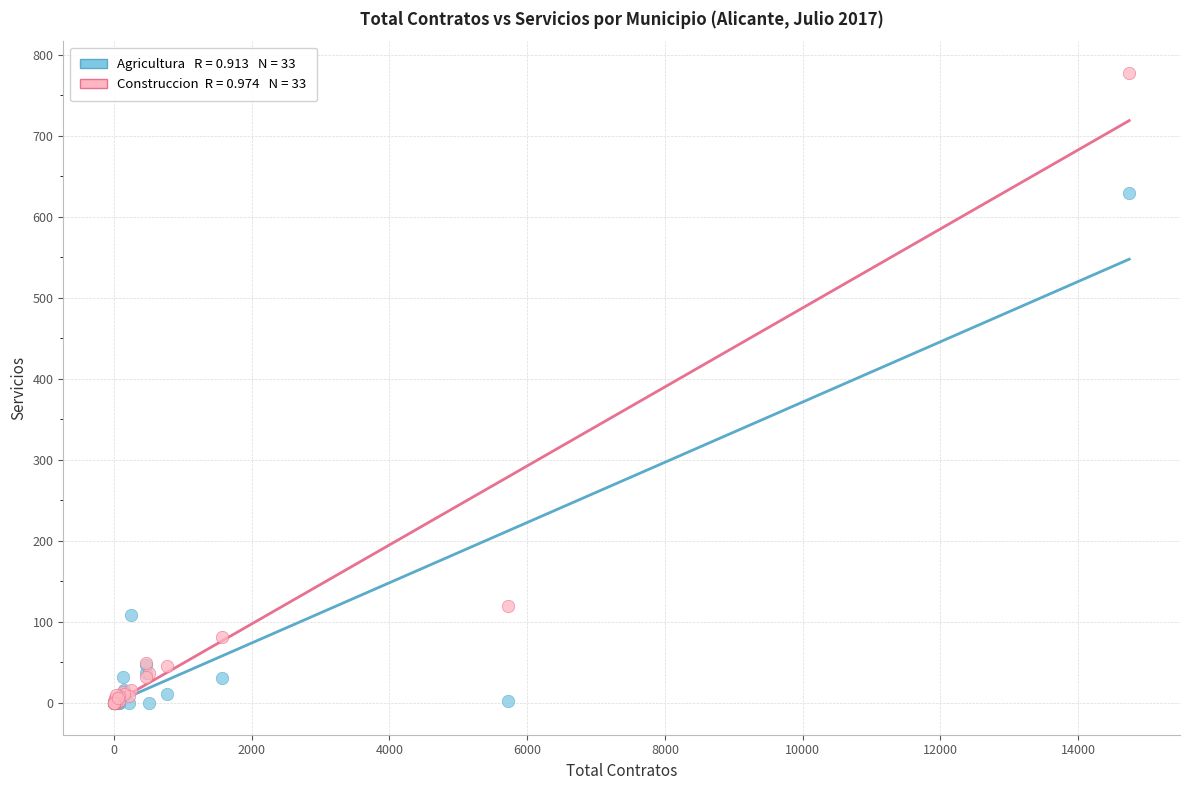

Across all series, what Y value is closest to 389?

630